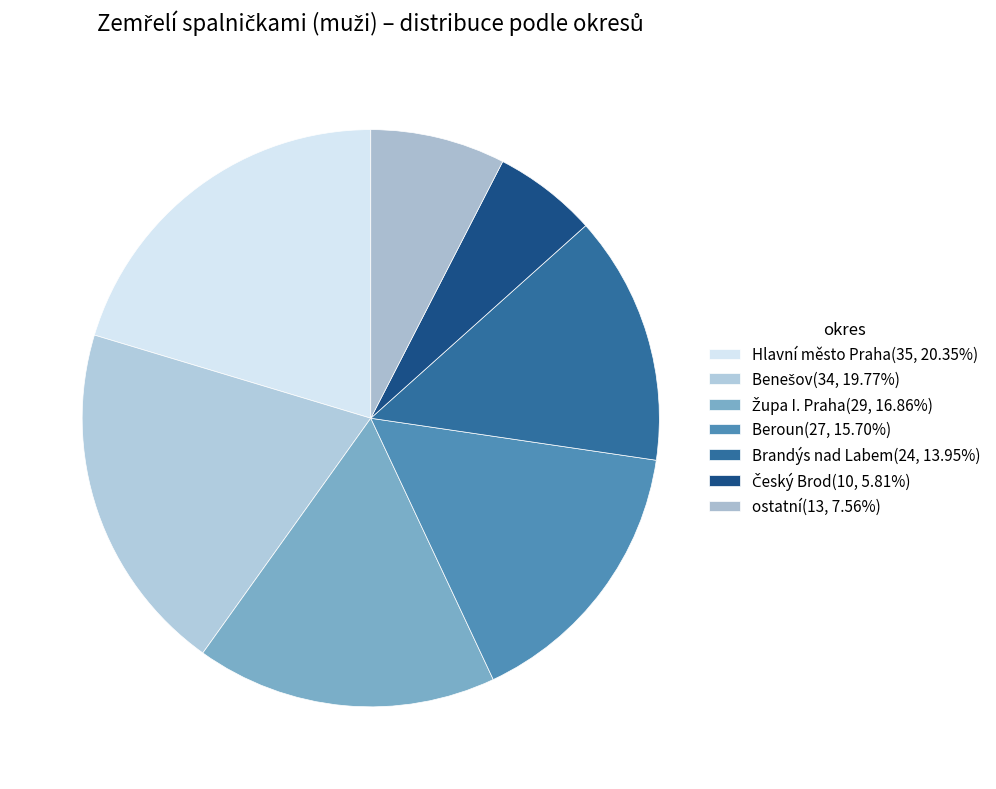

How many slices are in this pie chart?

7